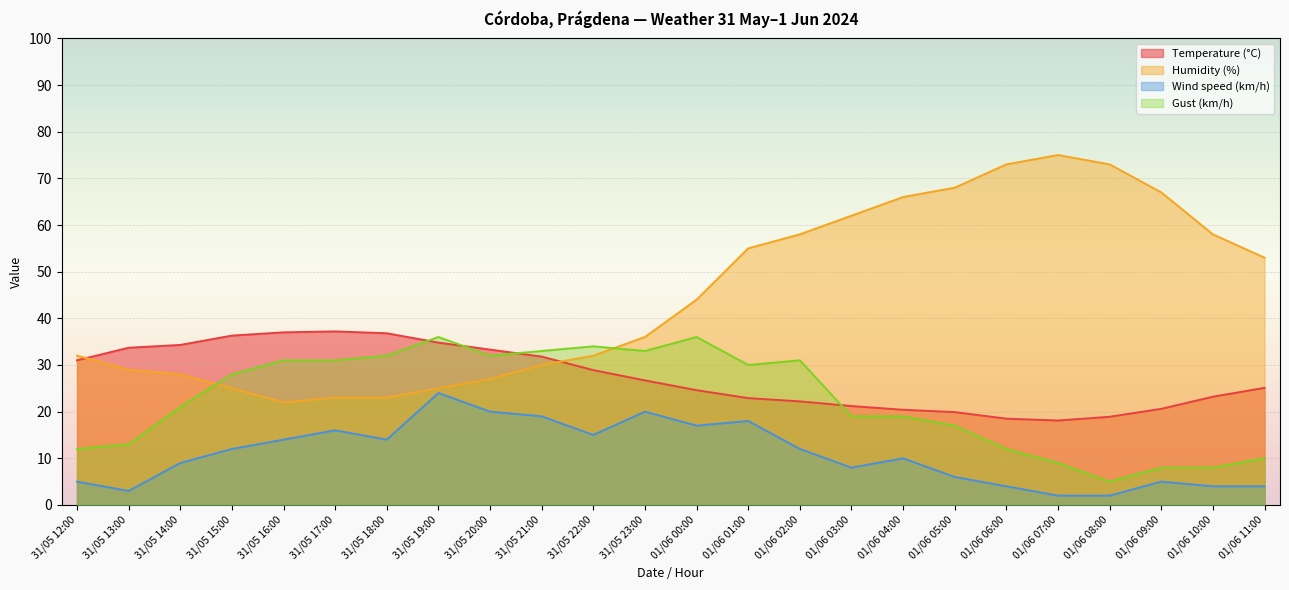

How many interior local valleys does the Temperature (°C) series have?

1